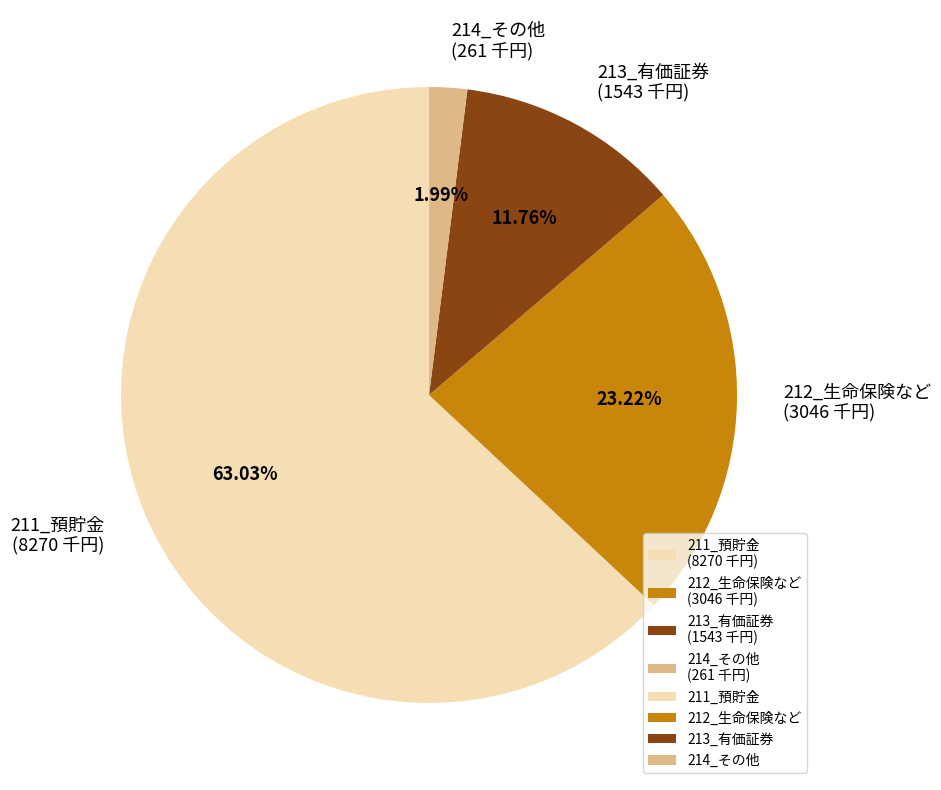

Is it true that 212_生命保険など is 23% of the pie?

True